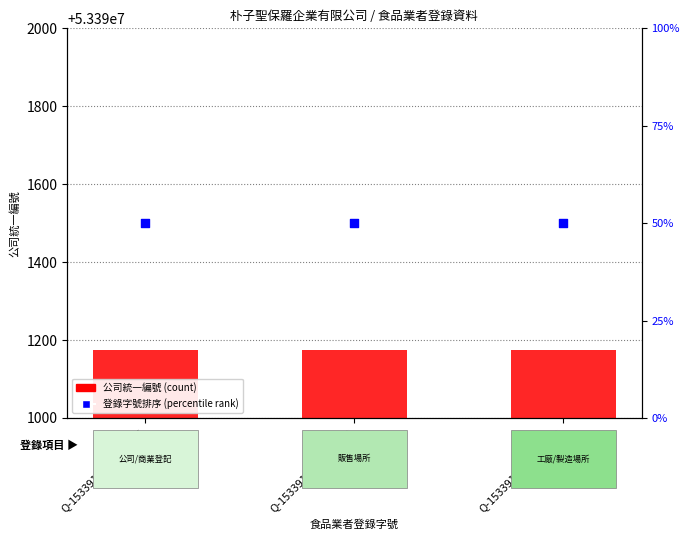

At how many categories does at least one series exceed 1634830?

3